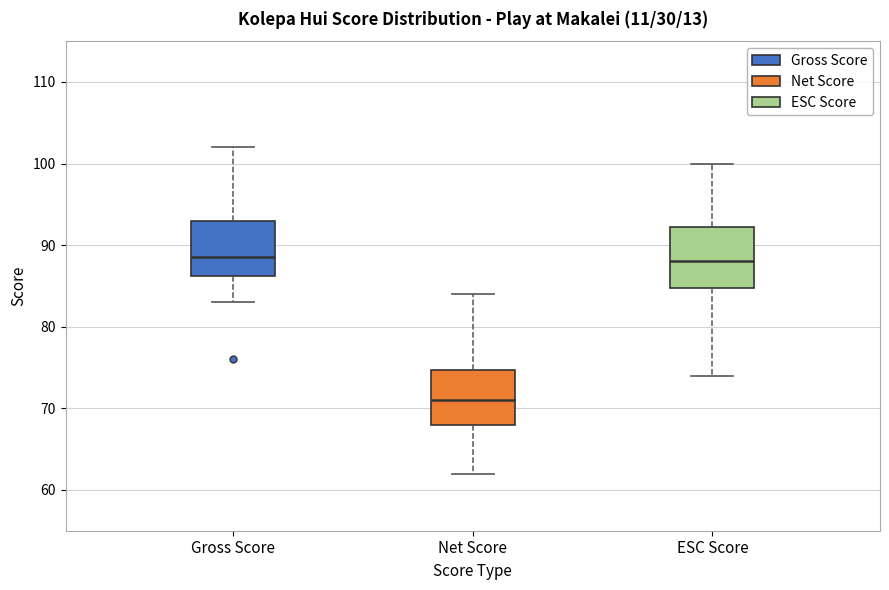

Where does the lower whisker of the box for Gross Score end on the y-axis? The values are not printed on the chart, so give them approximately, as read against the axis.

83